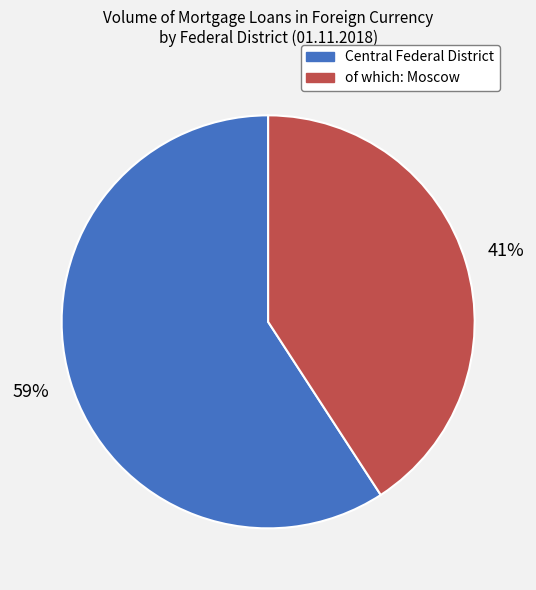

Do Central Federal District and of which: Moscow together represent more than half of the pie?

Yes